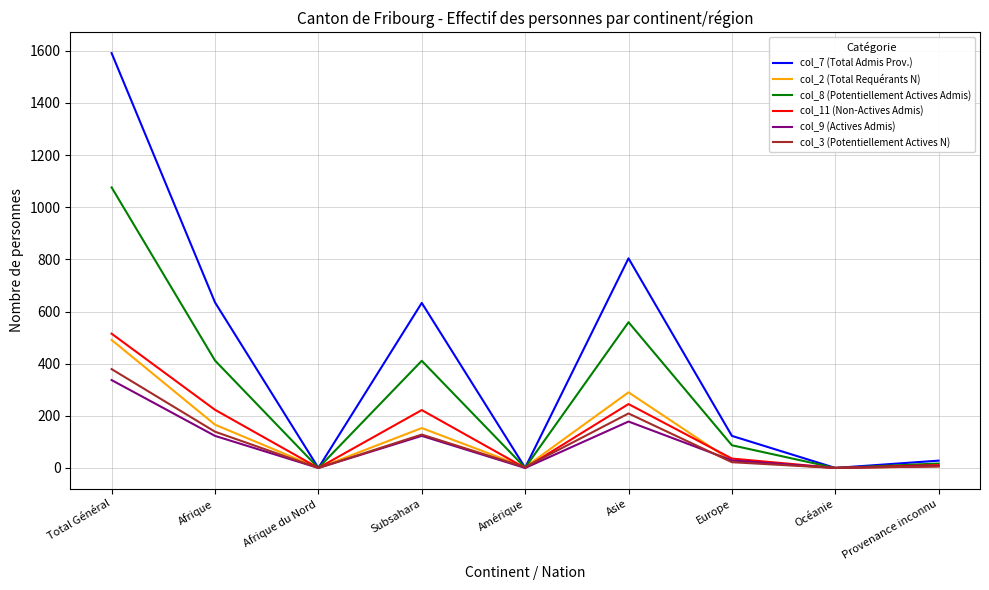

Which series has the widest spread of values?

col_7 (Total Admis Prov.)